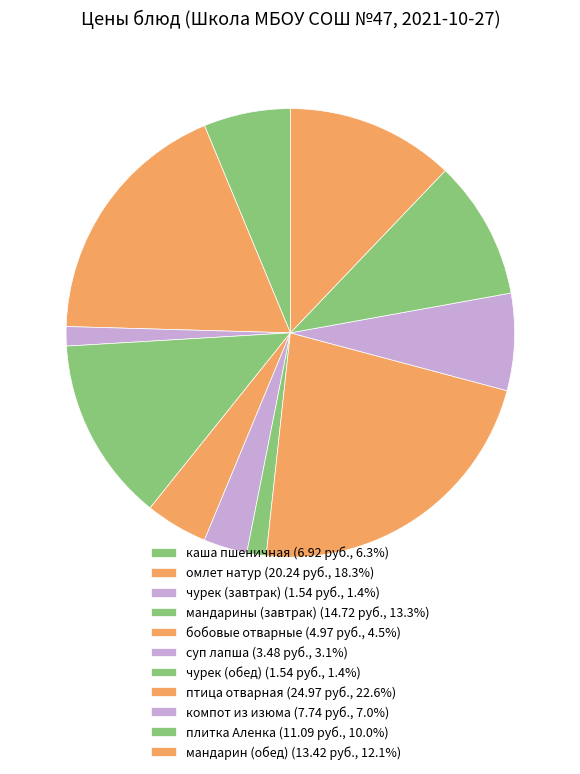

Count the number of slices in the pie.

11